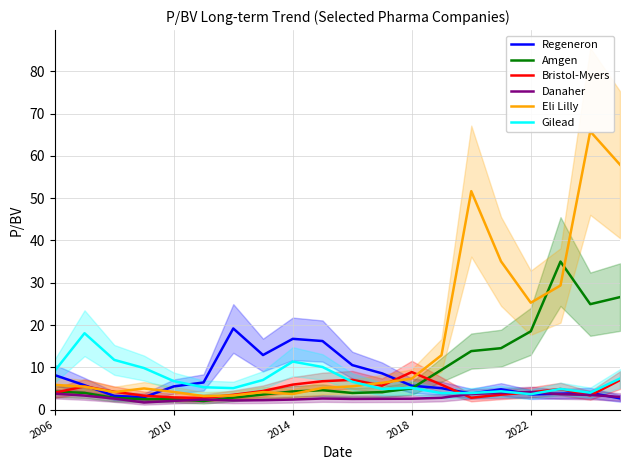

Is the value of Amgen at 2022 greater than the value of Bristol-Myers at 2018?

Yes